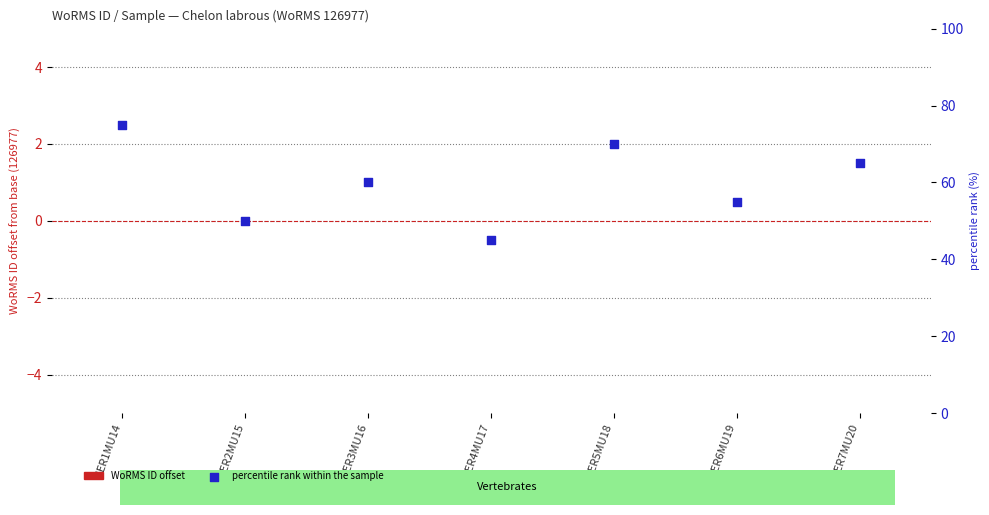

Which series contains the lowest Y value?

WoRMS ID offset